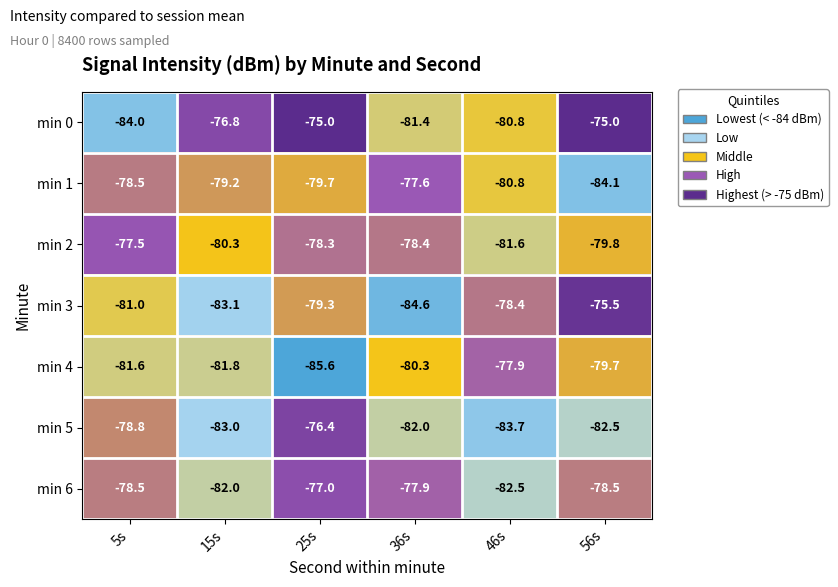

What is the total value across all series at 25s?

-551.3